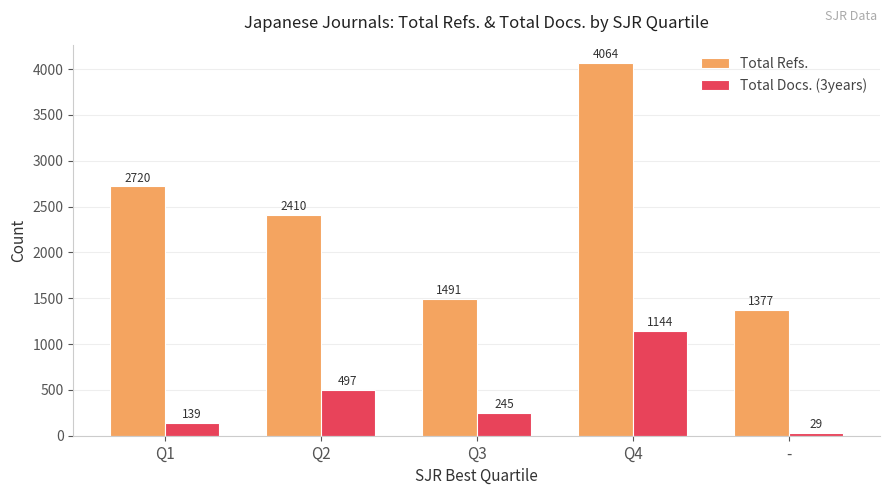

Reading left to right, extract all data points from this chart.

Total Refs.: Q1=2720	Q2=2410	Q3=1491	Q4=4064	-=1377
Total Docs. (3years): Q1=139	Q2=497	Q3=245	Q4=1144	-=29